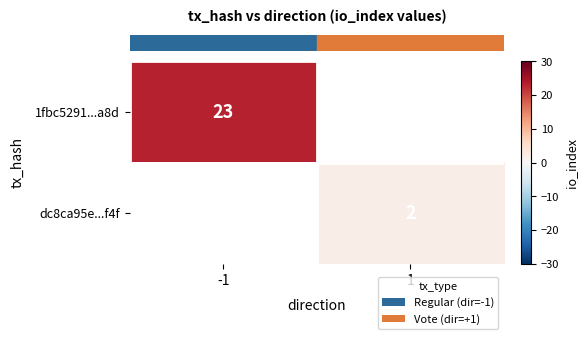

The value of row_0 at -1 is 5.1. True or false?

False